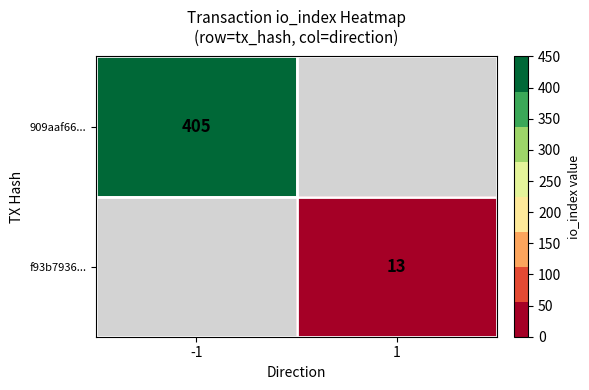

Is it true that f93b7936... equals 13 at 1?

True